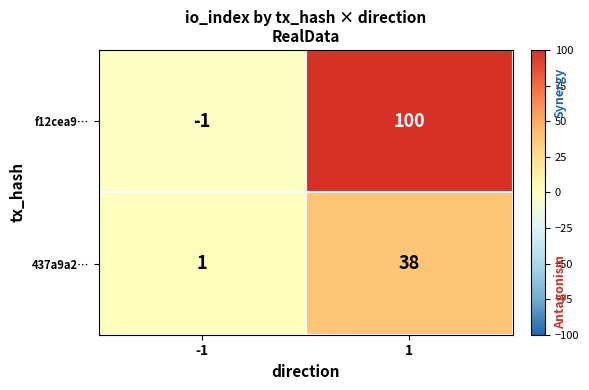

Is the value of 437a9a2… at -1 greater than the value of f12cea9… at -1?

Yes